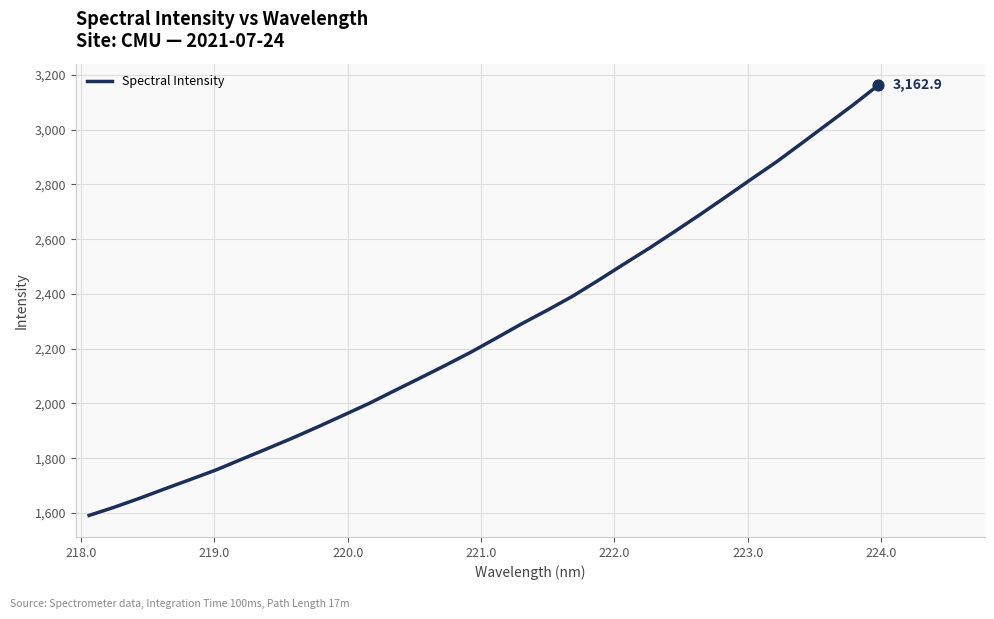

What is the difference between the maximum and minimum values?

1572.2